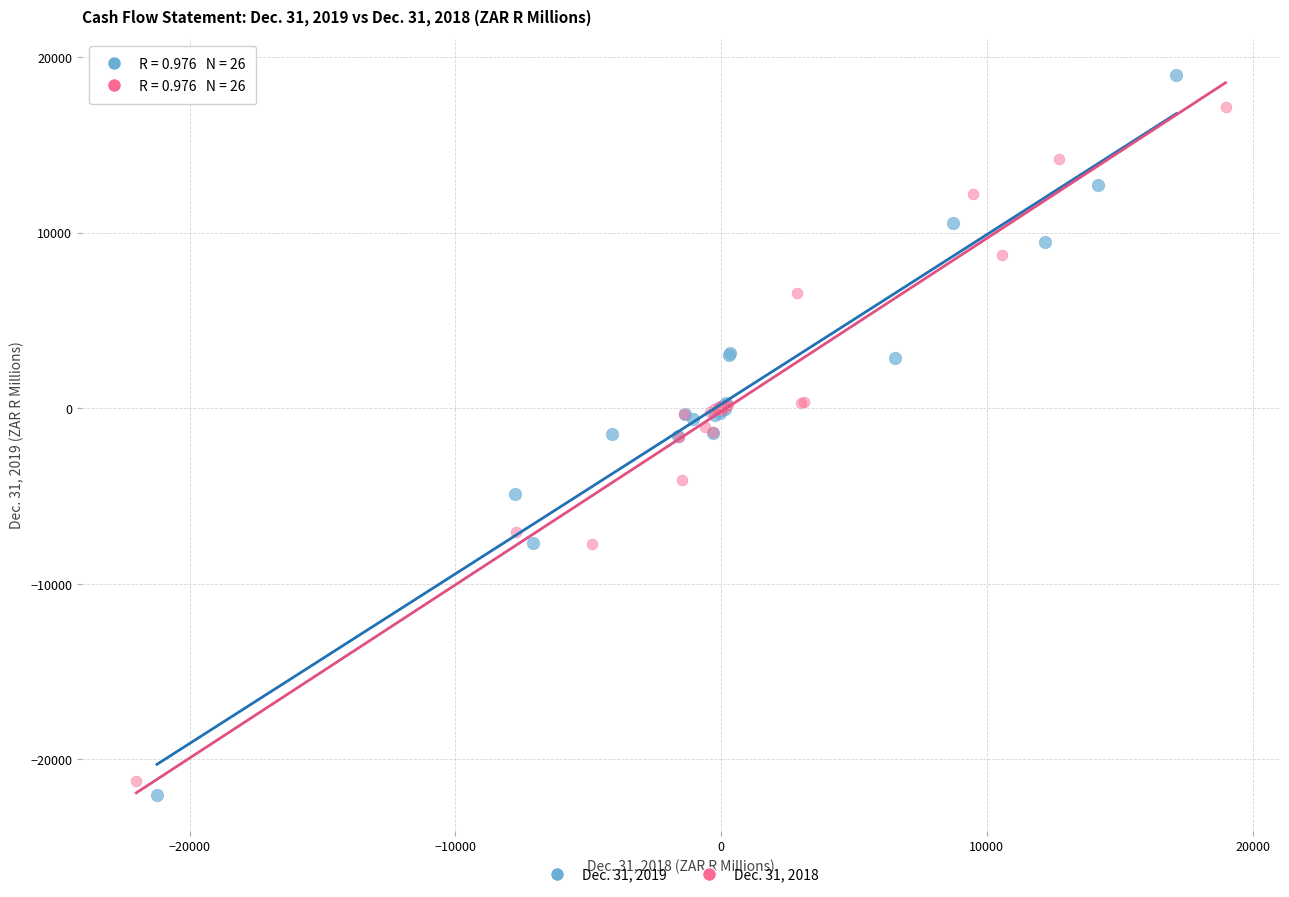

Which series has the largest Y range (max minus min)?

Dec. 31, 2019